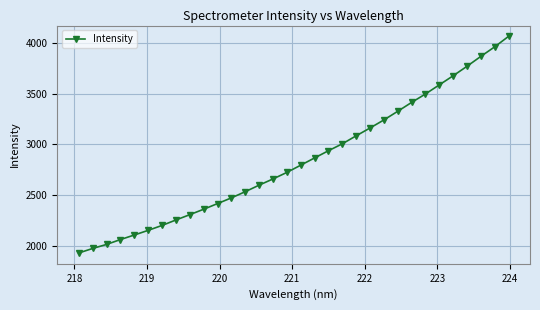

What is the value of the 1st point from the left?

1934.0